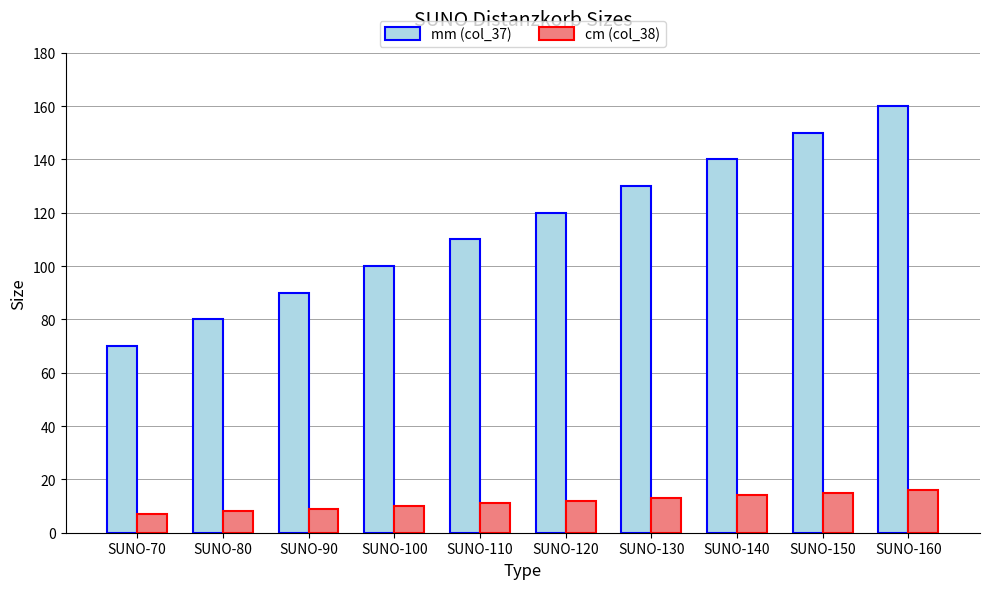

Which series changed the most between SUNO-70 and SUNO-100?

mm (col_37)